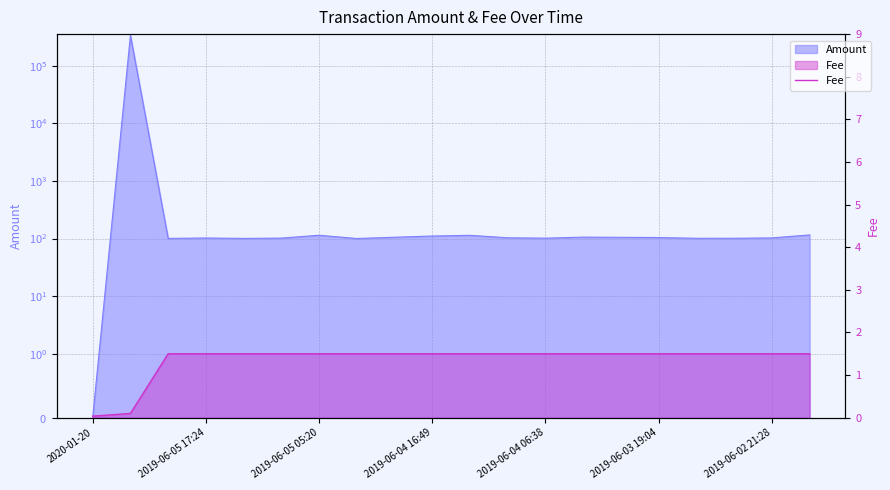

Which label corresponds to the smallest value in the chart?

2020-01-20